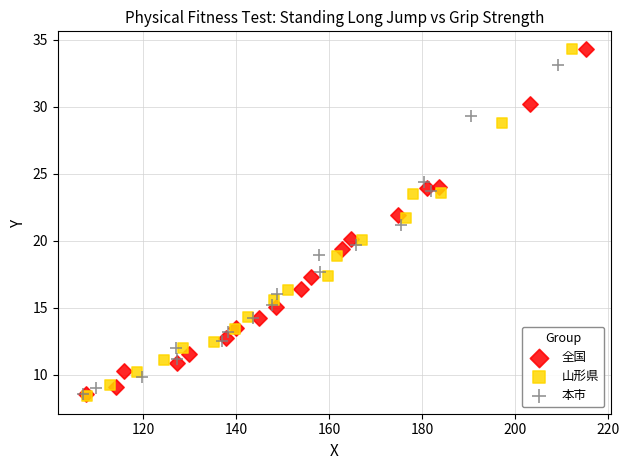

What are all the series names shown in the legend?

全国, 山形県, 本市